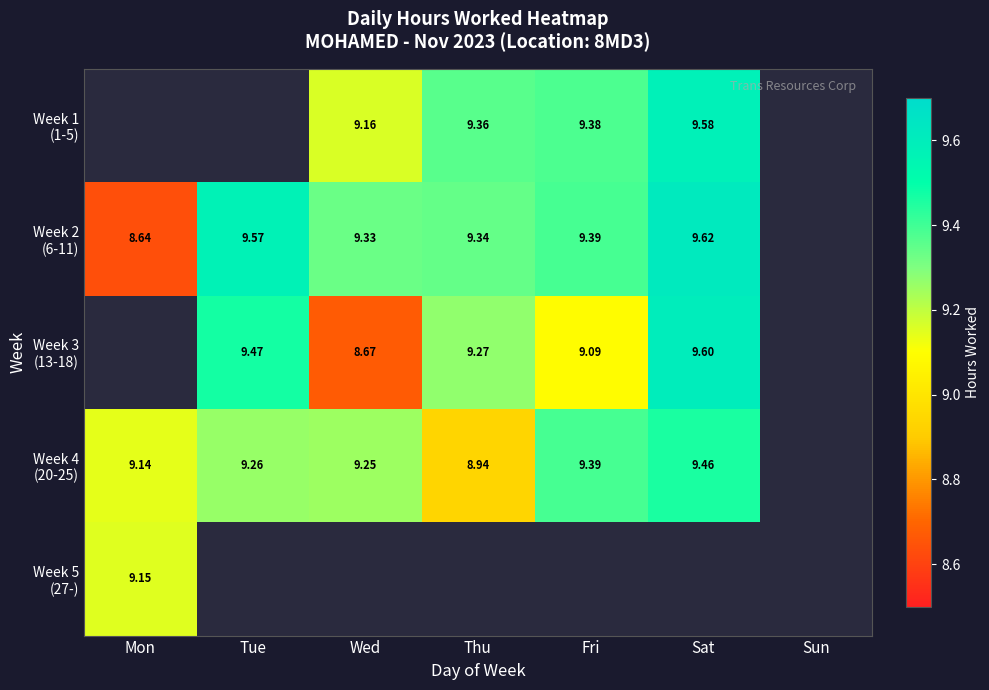

How many data points does each series have?

7